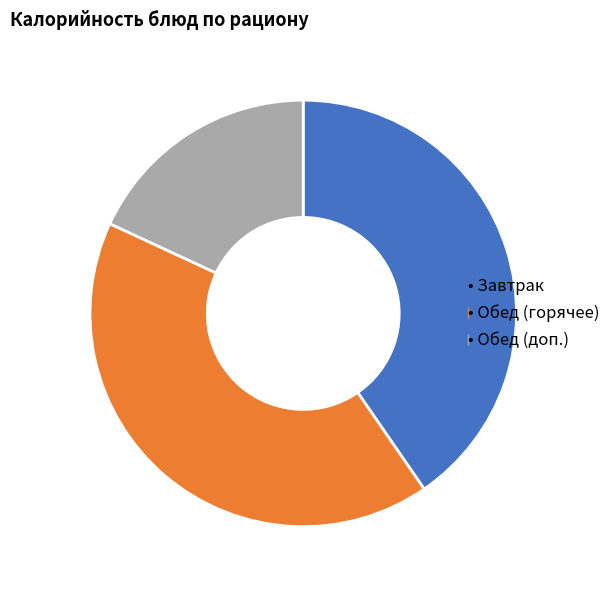

How many segments does this pie chart have?

3